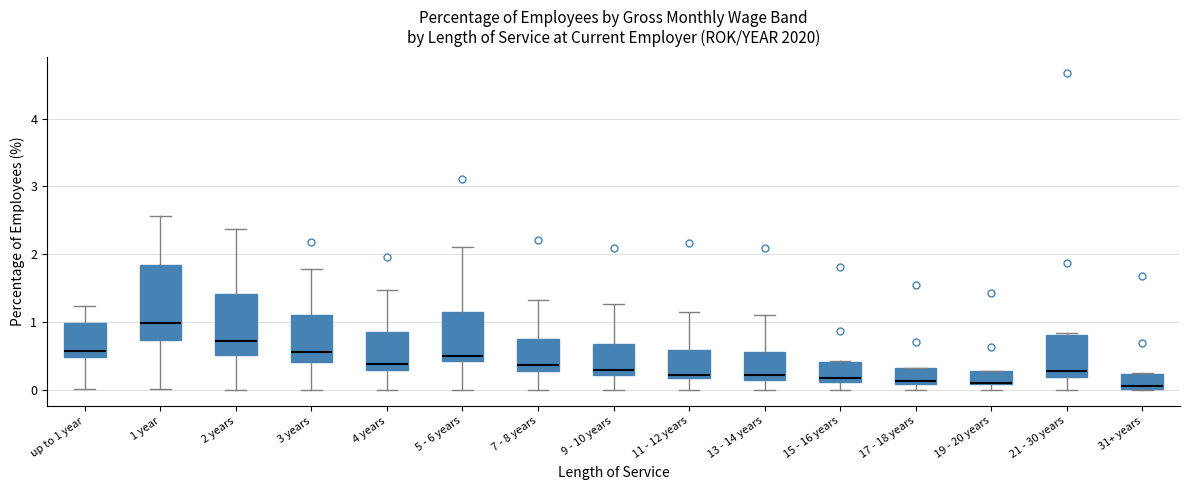

Comparing the boxes themselves (not the whiskers), which one is the tallest?

1 year